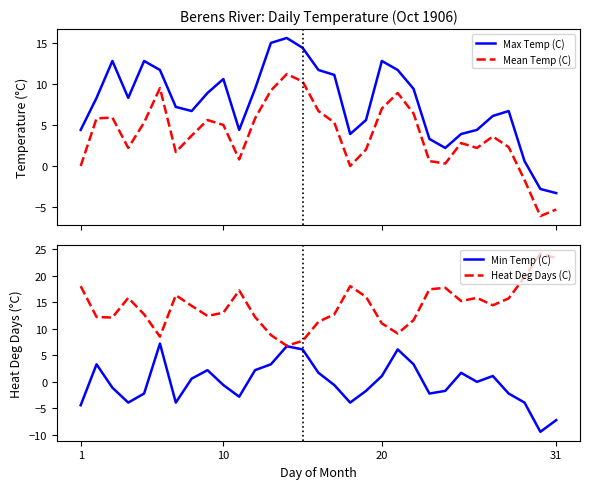

True or false: Max Temp (C) and Min Temp (C) cross at least once.

False